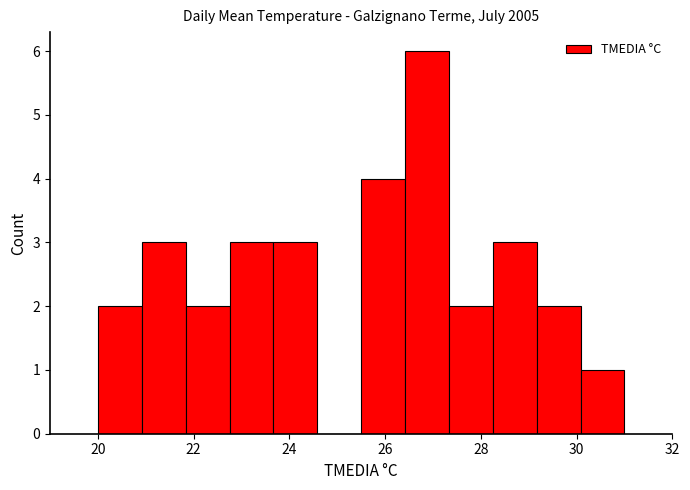

Reading left to right, transcribe this chart: for each bar, give the range it covers on the x-axis and its height. Neither the bar edges nor the heights are printed on the chart, so give them approximately, as read against the axes.

20.0 to 21.0: 2
21.0 to 21.8: 3
21.8 to 22.8: 2
22.8 to 23.6: 3
23.6 to 24.6: 3
24.6 to 25.6: 0
25.6 to 26.4: 4
26.4 to 27.4: 6
27.4 to 28.2: 2
28.2 to 29.2: 3
29.2 to 30.0: 2
30.0 to 31.0: 1